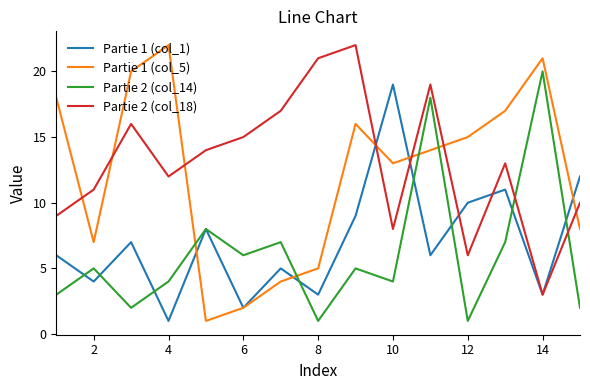

What is the maximum value shown in the chart?

22